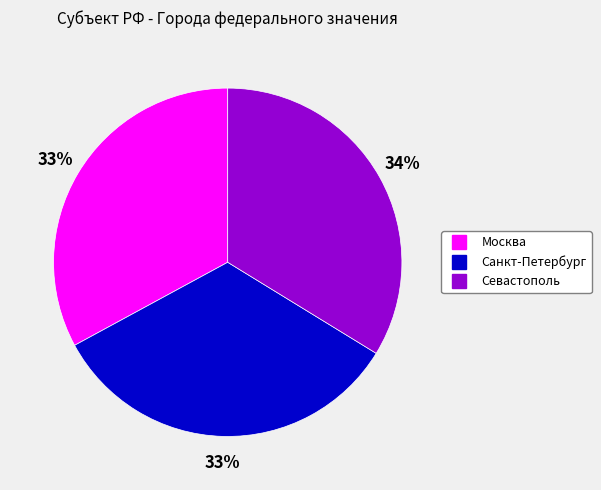

Is it true that Санкт-Петербург is 28% of the pie?

False